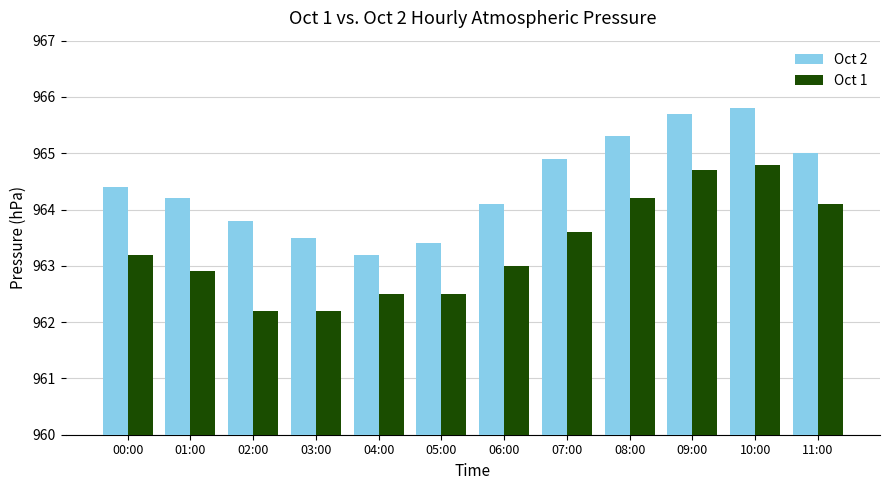

At which category is the sum across all series the highest?

10:00